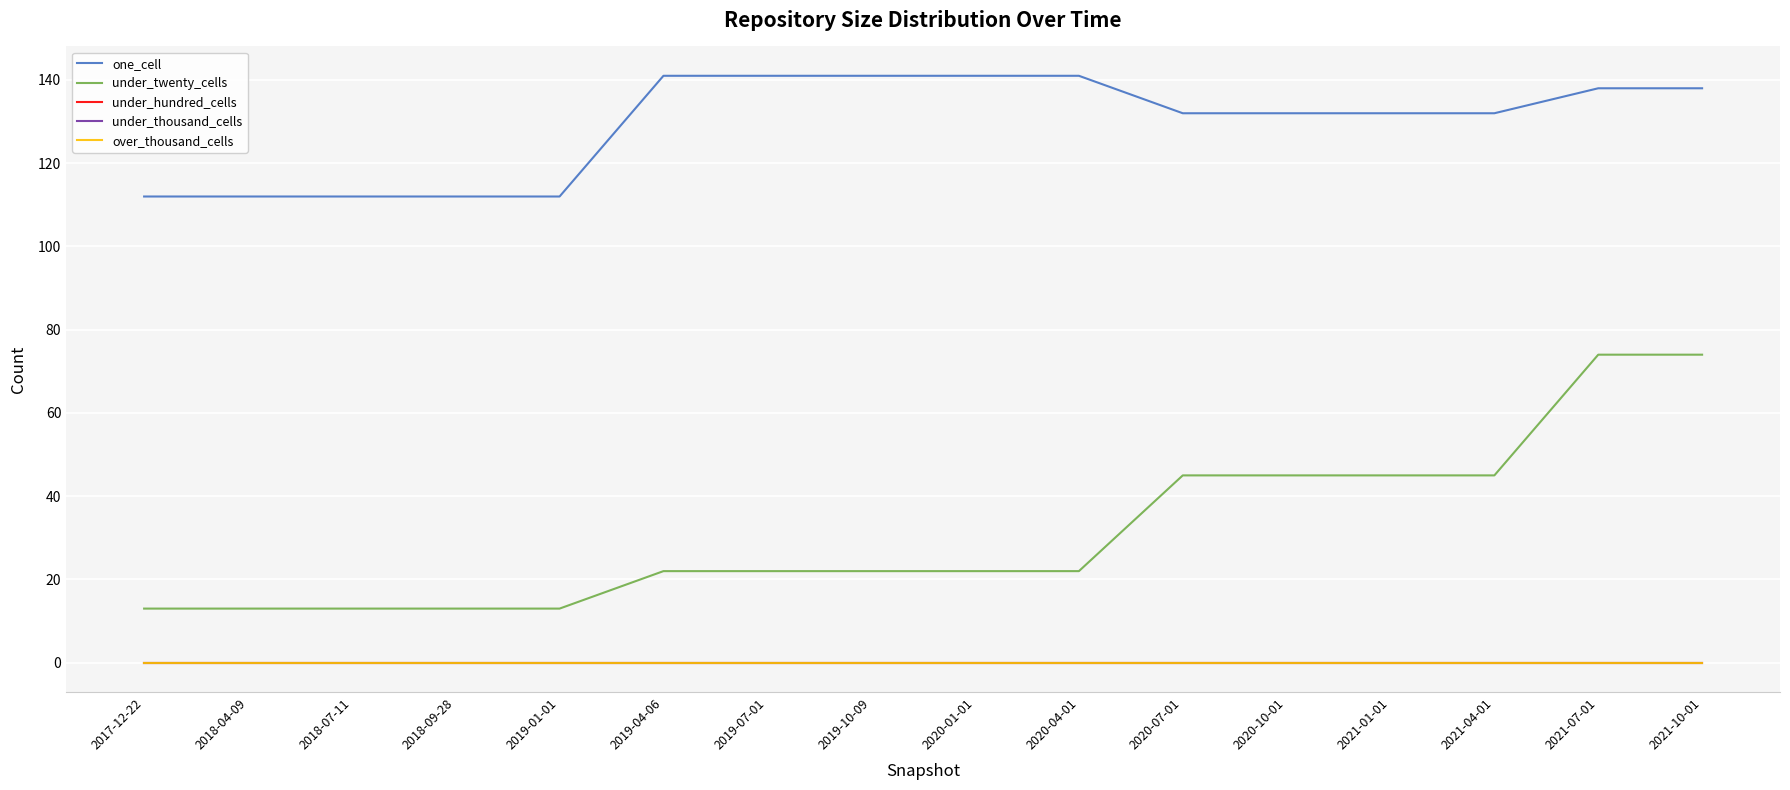

What is the average value of the one_cell series?

129